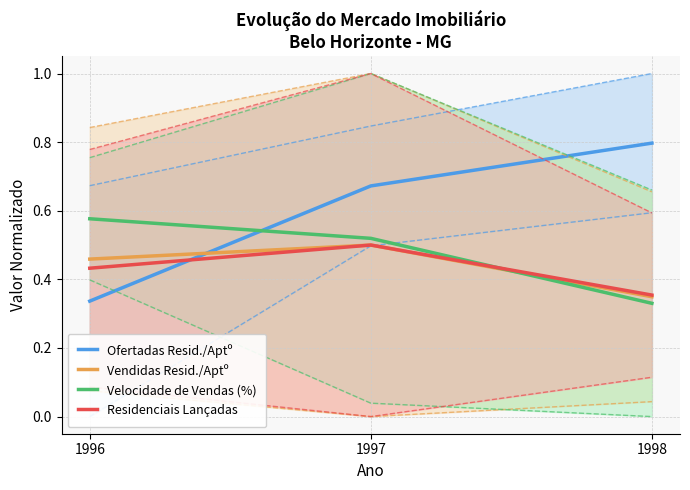

Between 1997 and 1998, which series saw the biggest shift?

Velocidade de Vendas (%)